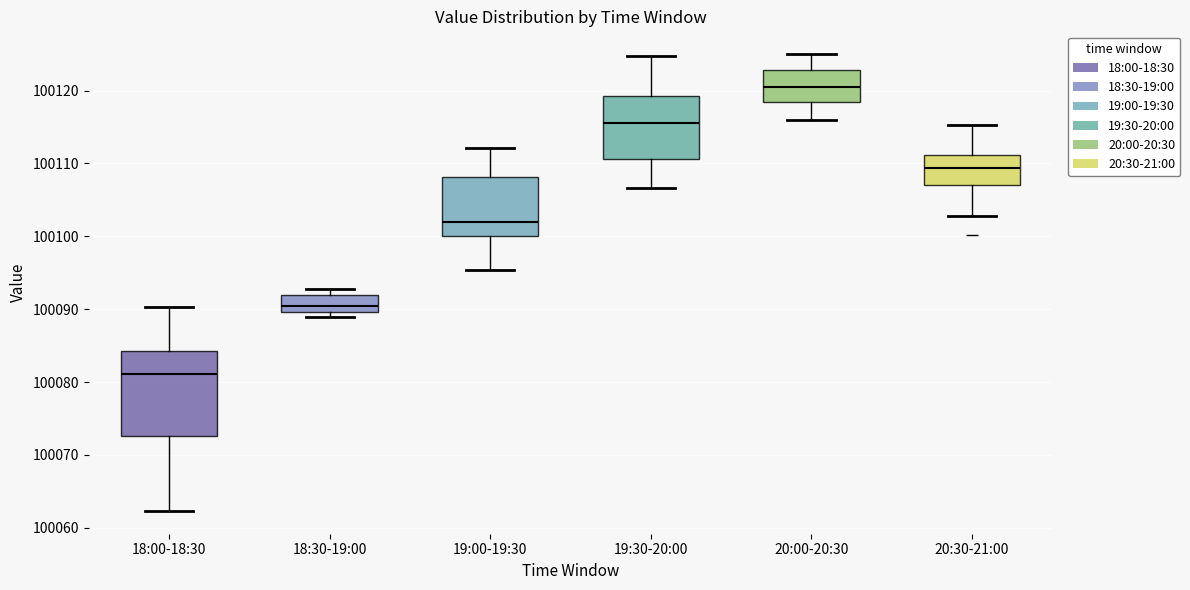

Reading left to right, read every box against the y-axis: the position of its median line, the range the box covers, and the ends of its whiskers. The values are not printed on the chart, so give them approximately, as read against the axis.

18:00-18:30: median 100081, box 100073 to 100084, whiskers 100062 to 100090
18:30-19:00: median 100090 (inside the box), box 100090 to 100092, whiskers 100089 to 100093
19:00-19:30: median 100102, box 100100 to 100108, whiskers 100095 to 100112
19:30-20:00: median 100116, box 100111 to 100119, whiskers 100107 to 100125
20:00-20:30: median 100121, box 100118 to 100123, whiskers 100116 to 100125
20:30-21:00: median 100109, box 100107 to 100111, whiskers 100103 to 100115